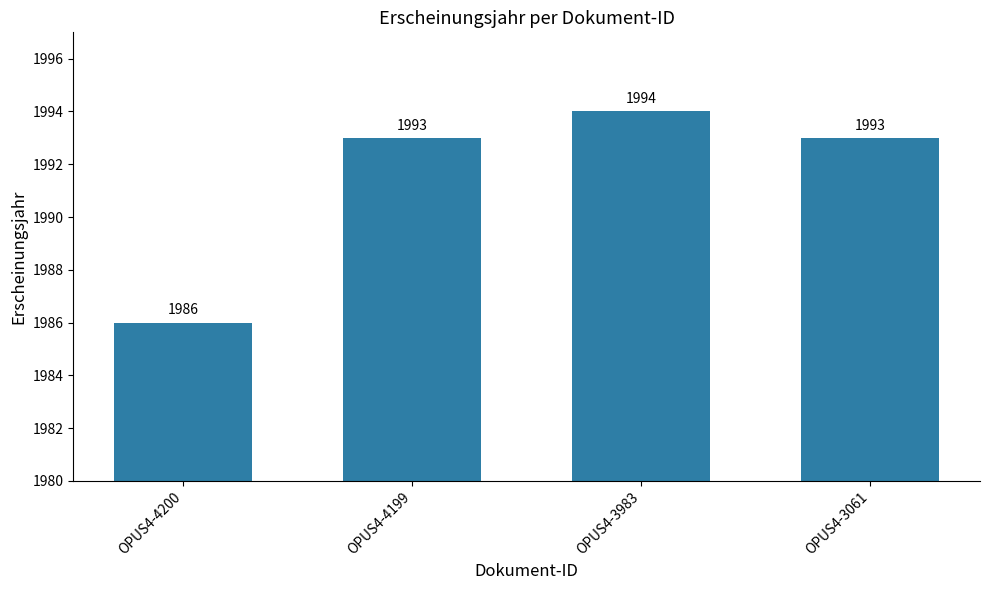

Which category has the highest value across all series?

OPUS4-3983